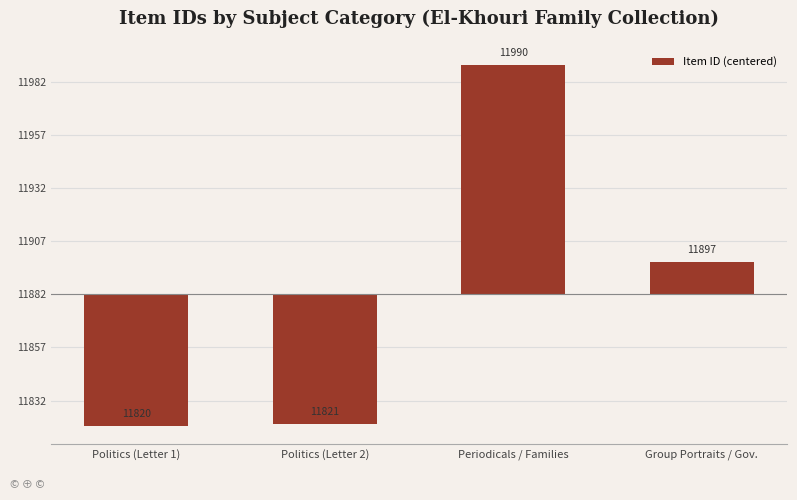

Is it true that the value at Politics (Letter 2) is -61?

True